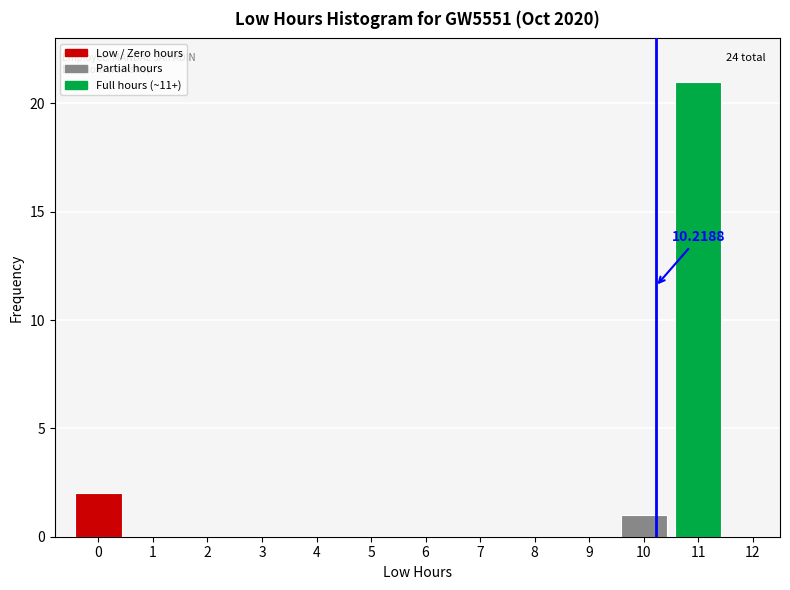

Over which range of the x-axis is the bar tallest?

10.5 to 11.5